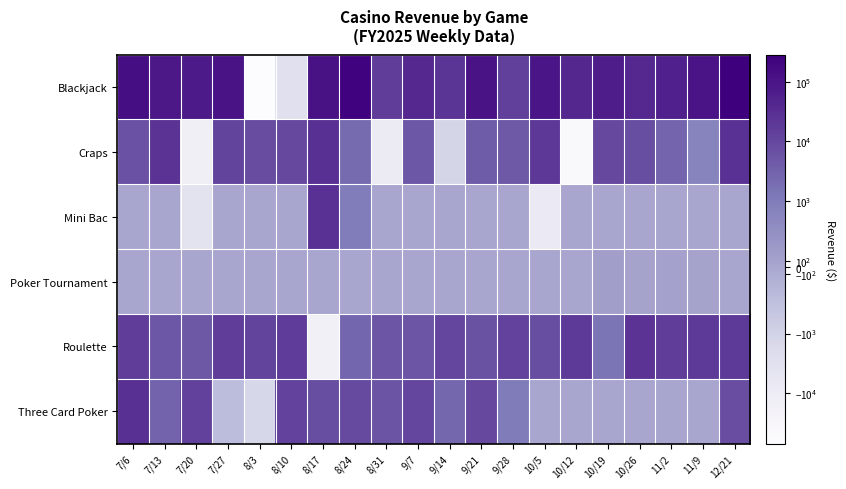

Rank the series at 7/6 from lowest to highest value.

Mini Bac, Poker Tournament, Craps, Roulette, Three Card Poker, Blackjack